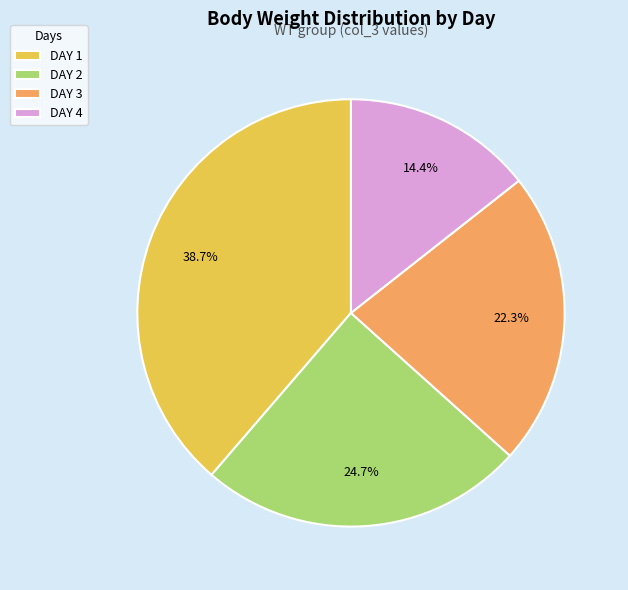

Does any single category account for the majority?

No